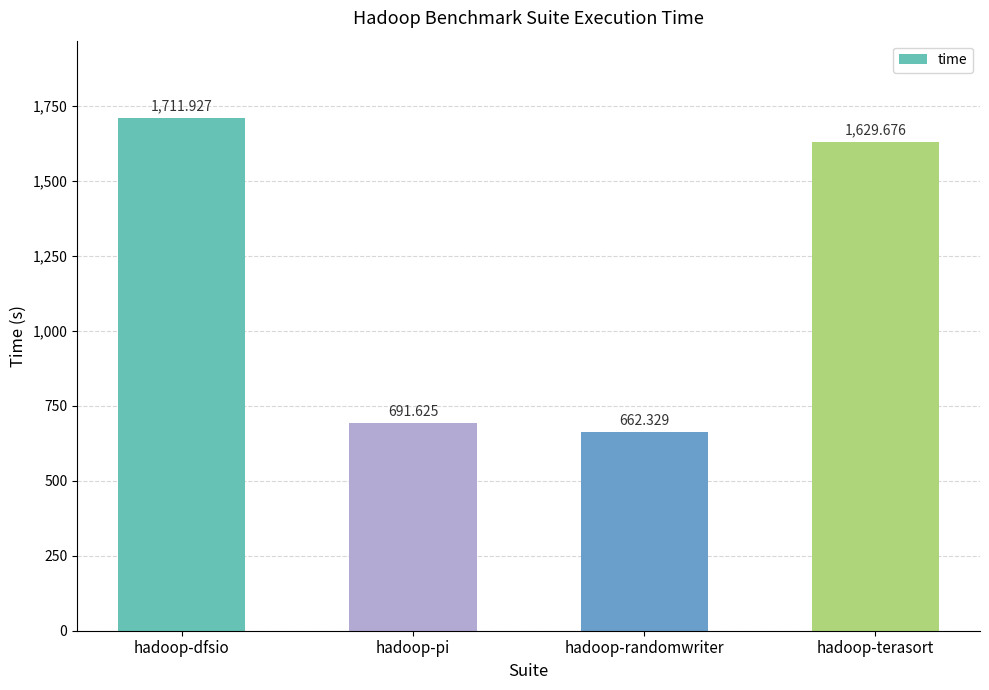

At which label does the data first exceed 1629?

hadoop-dfsio